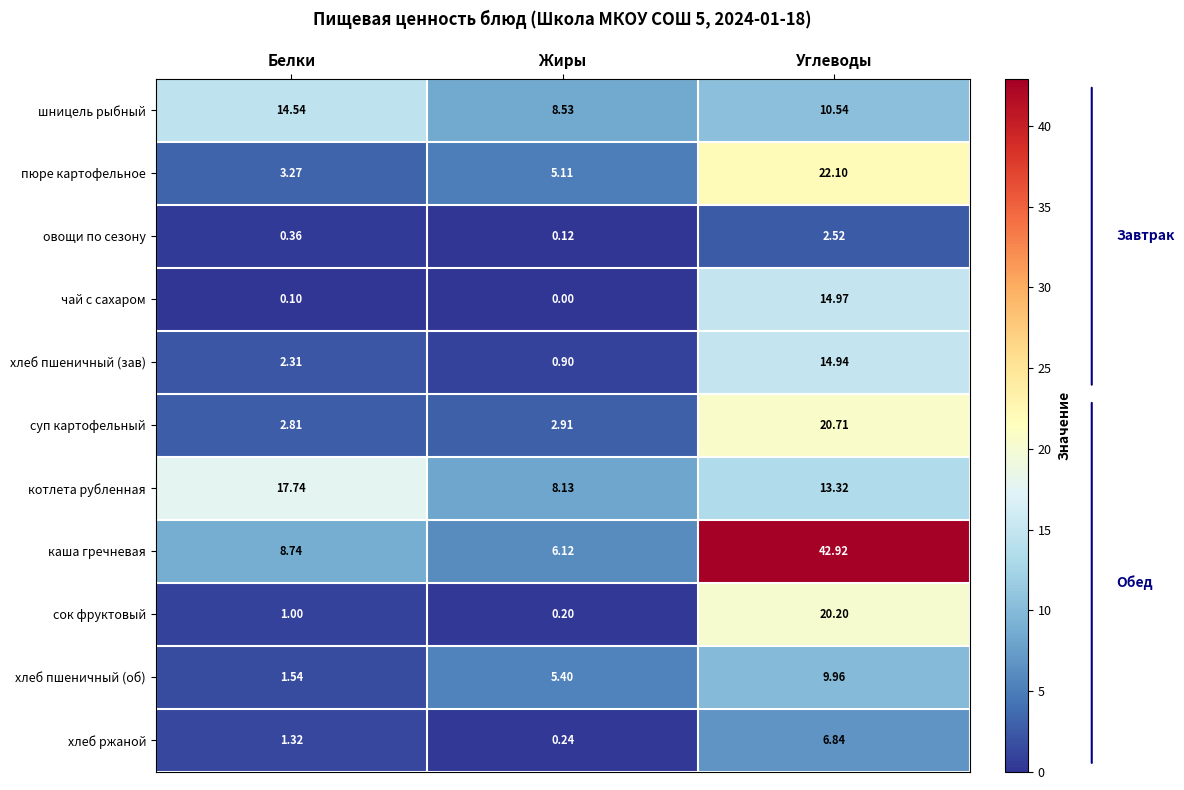

How many data points does each series have?

3